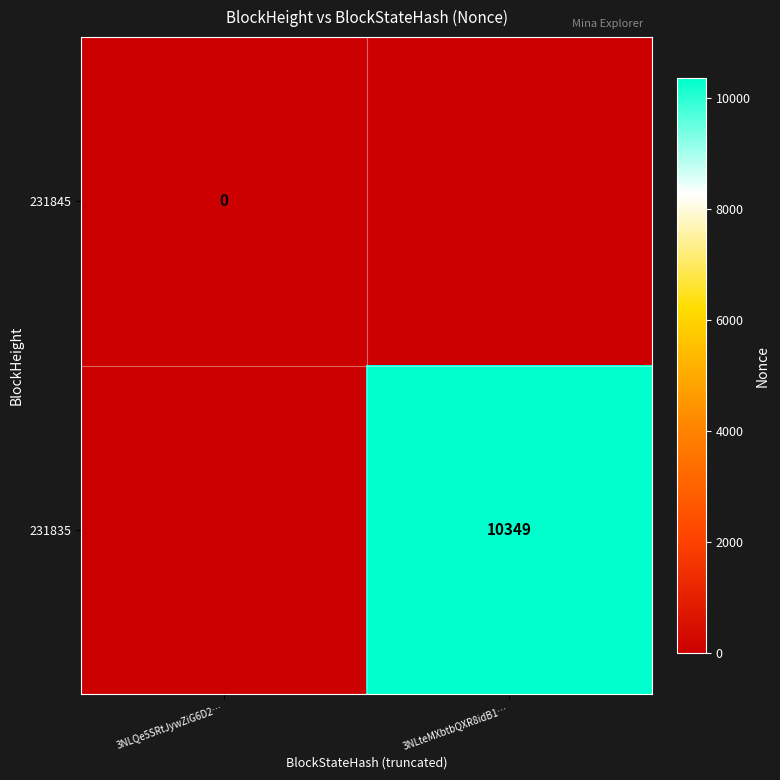

At which category does the chart reach its minimum across all series?

3NLteMXbtbQXR8idB1…